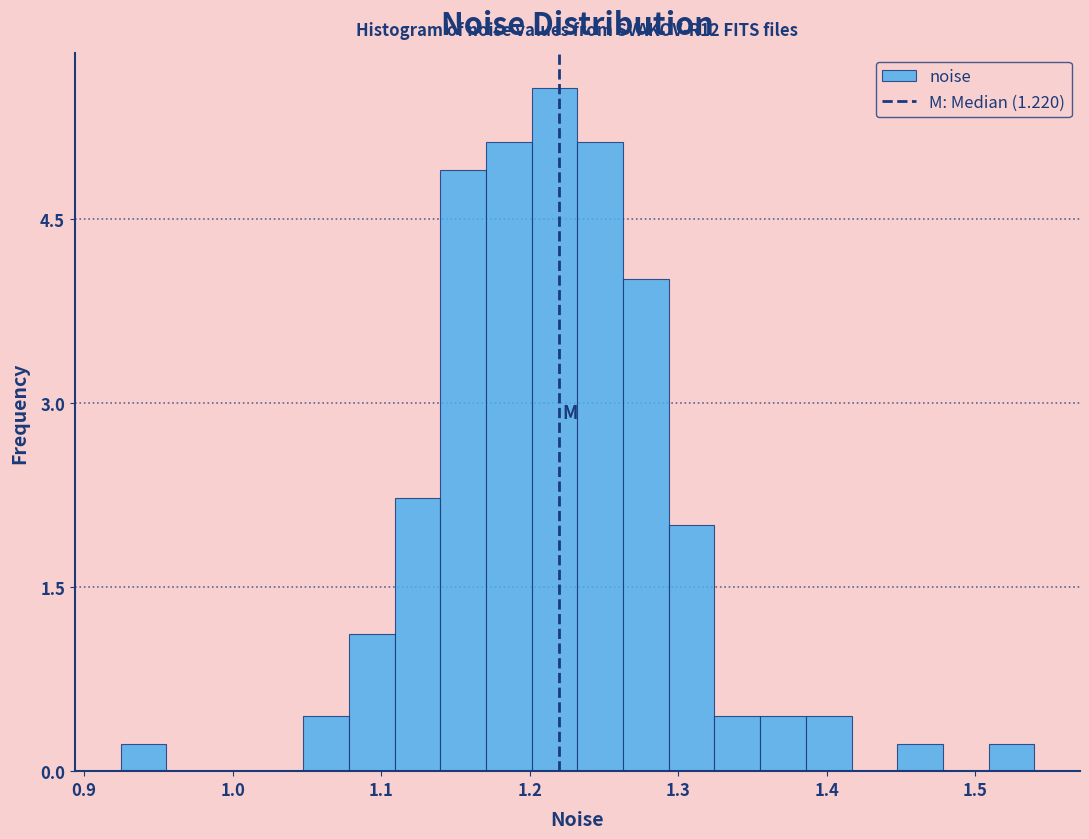

Read against the x-axis, roughly where is the centre of the tallest bar?

1.22